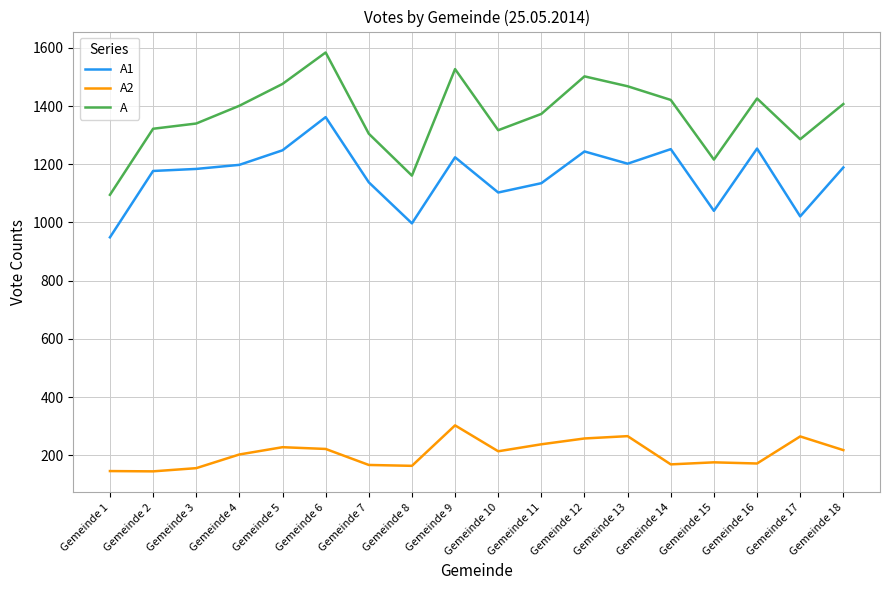

Which series has the largest range (max minus min)?

A